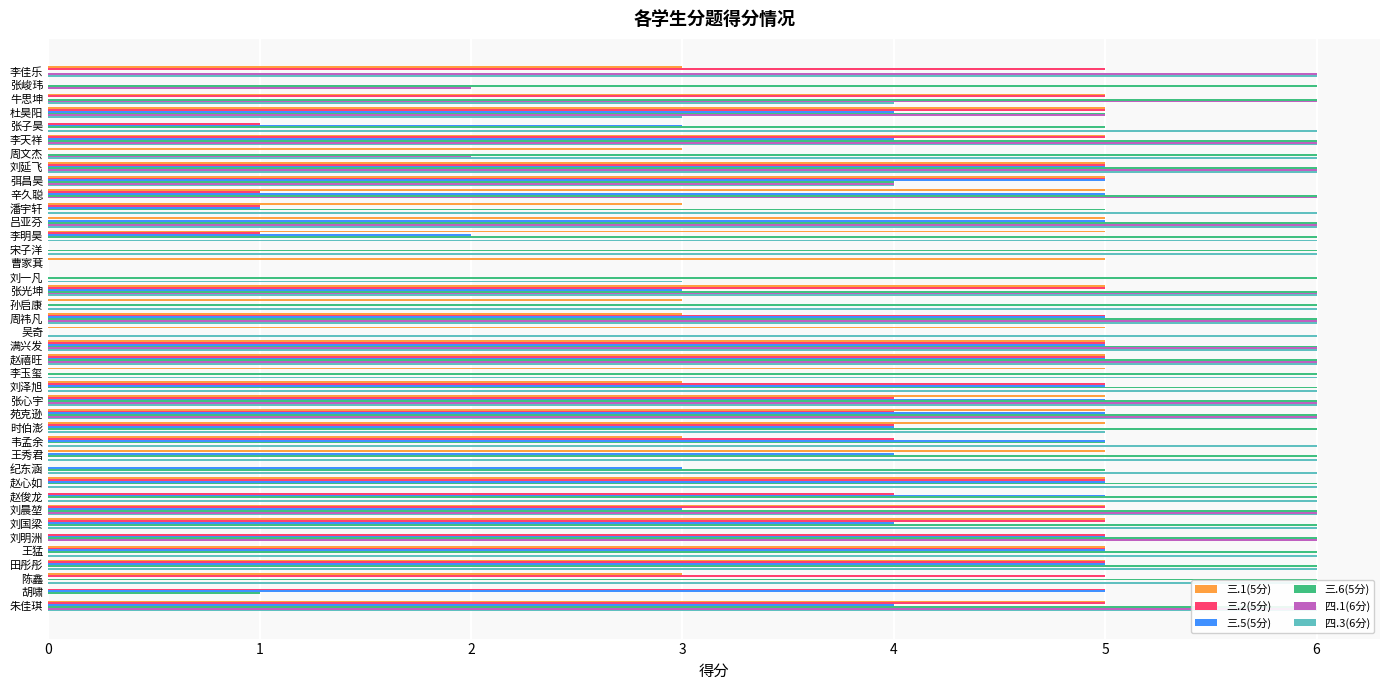

True or false: 四.3(6分) has a value of 4 at 张峻玮.

False